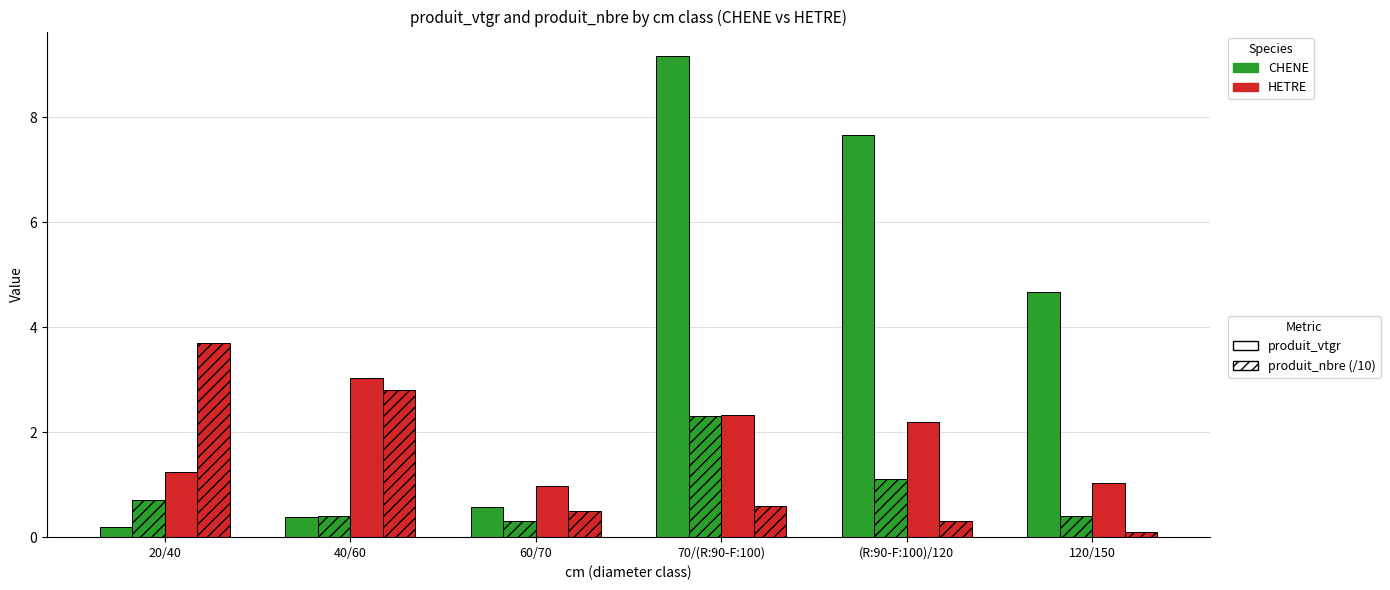

Reading left to right, transcribe all the data shown in this chart.

CHENE vtgr: 0.2	0.4	0.6	9.2	7.7	4.7
CHENE nbre (/10): 0.7	0.4	0.3	2.3	1.1	0.4
HETRE vtgr: 1.2	3.0	1.0	2.3	2.2	1.0
HETRE nbre (/10): 3.7	2.8	0.5	0.6	0.3	0.1